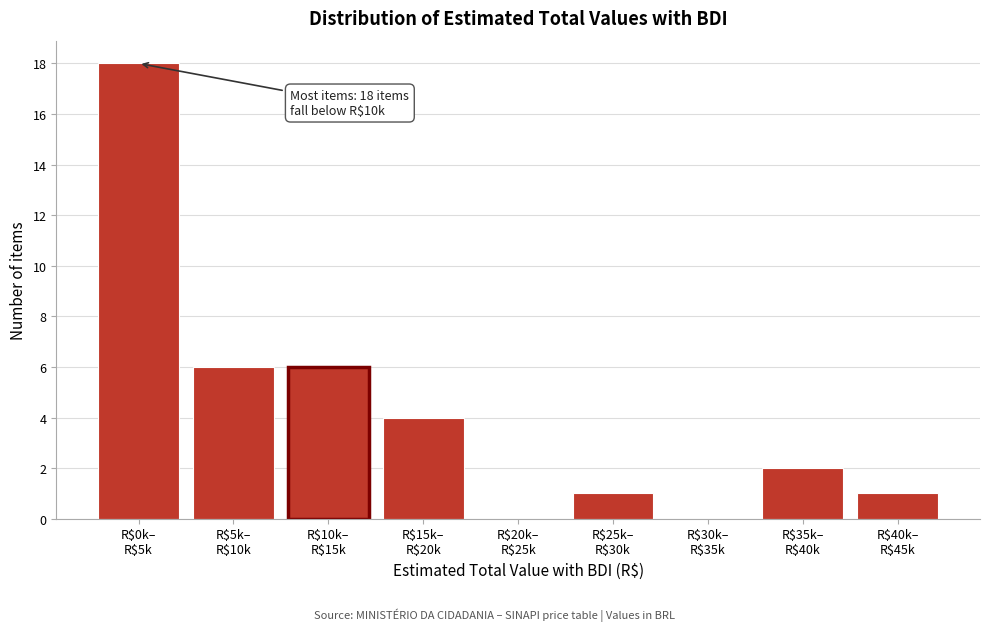

What is the maximum value shown in the chart?

18